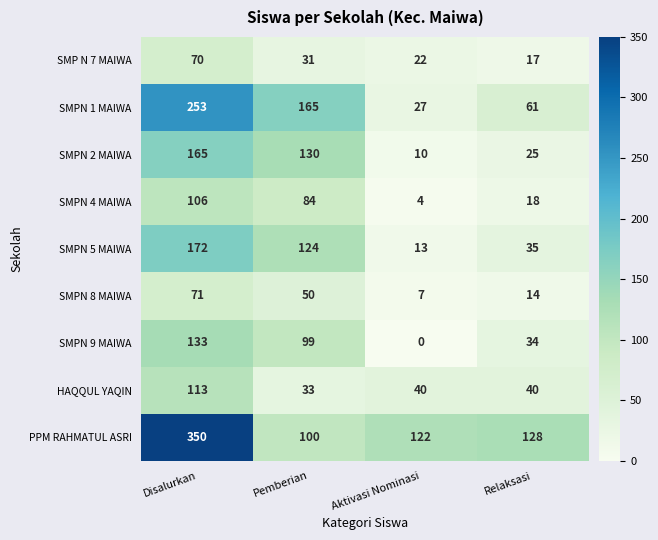

Where is SMP N 7 MAIWA nearest to the value 43?

Pemberian